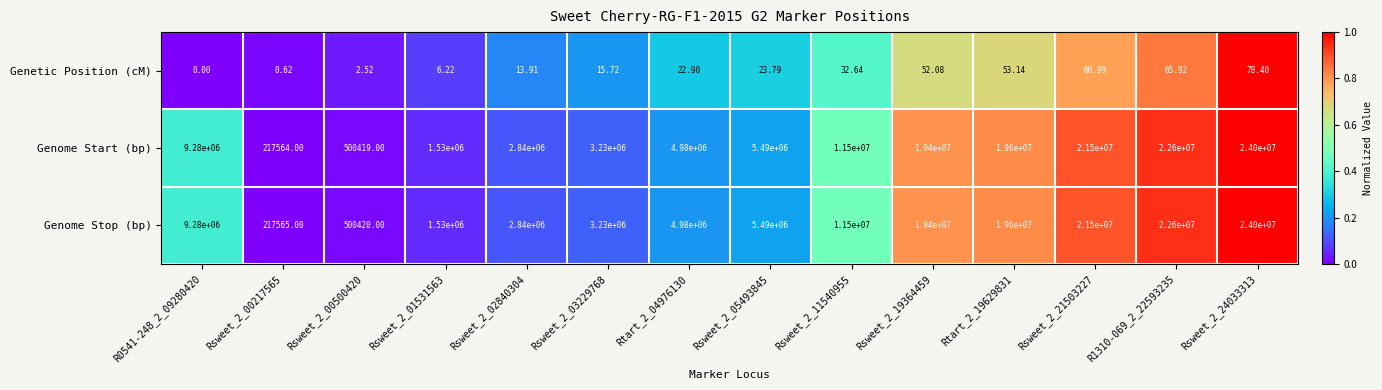

Which series has the widest spread of values?

Genome Start (bp)